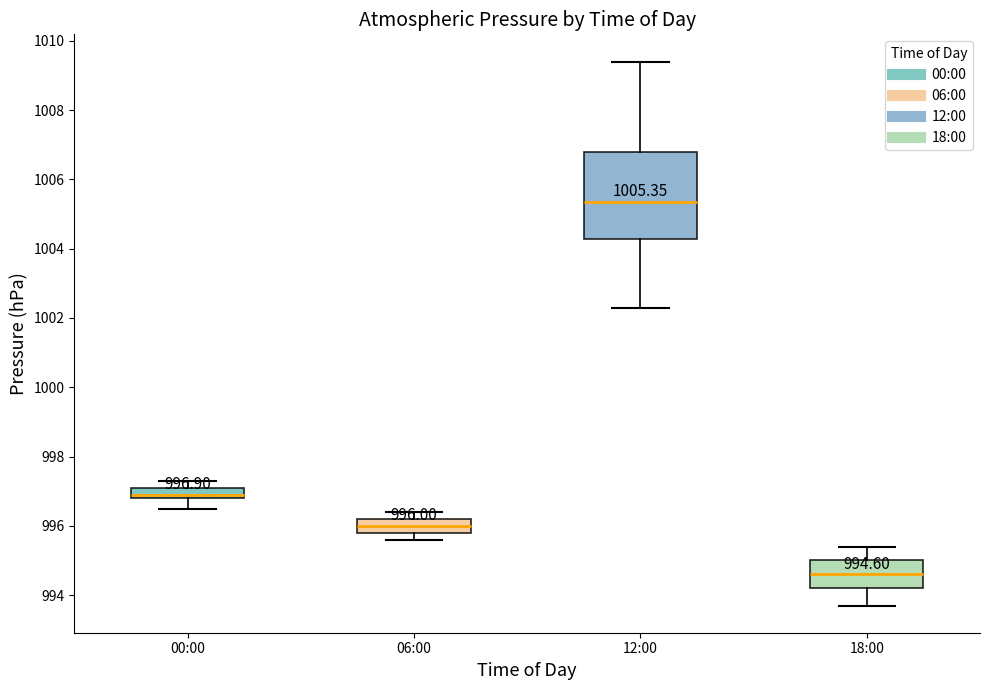

Which box has the lowest median line?

18:00